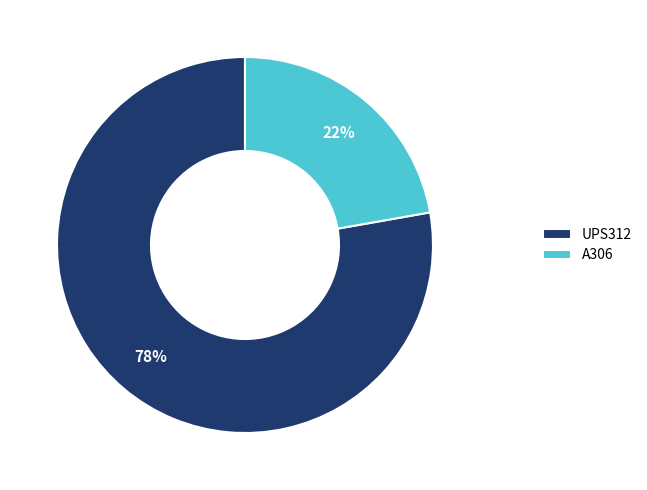

The UPS312 slice represents 90% of the pie. True or false?

False